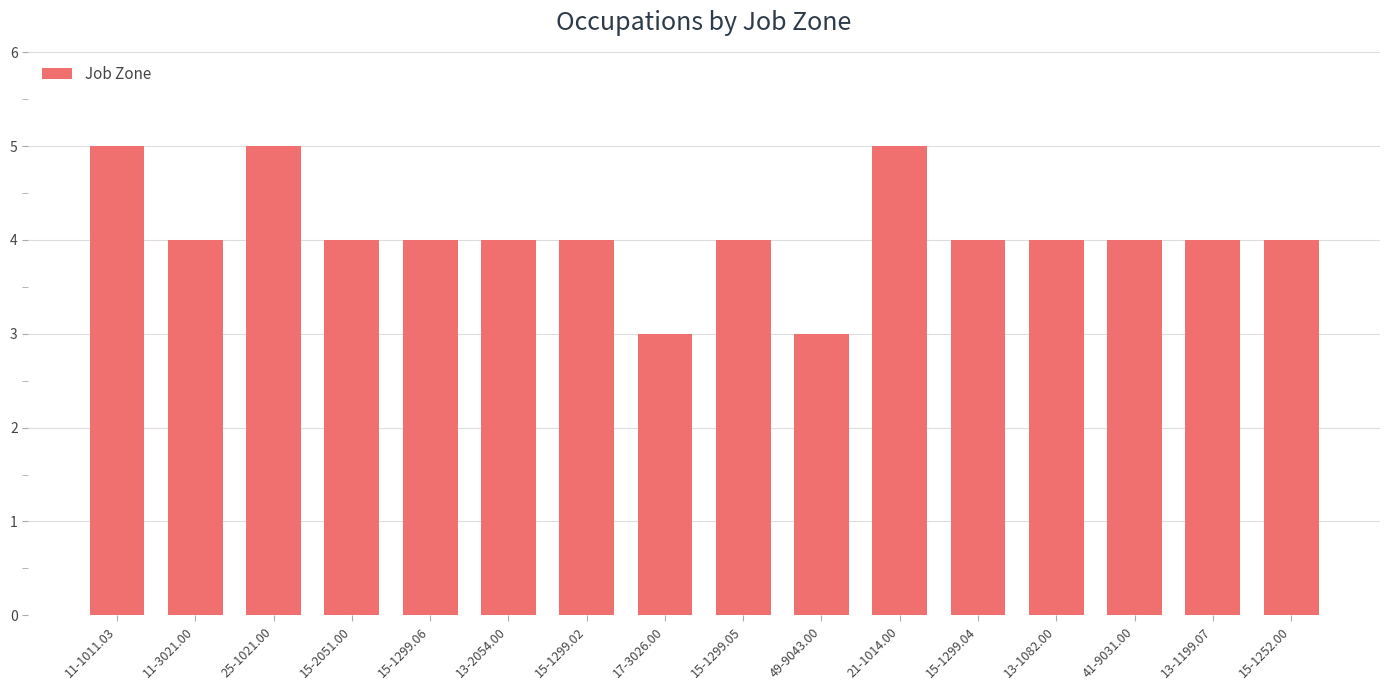

Is it true that the value at 11-3021.00 is 5?

False